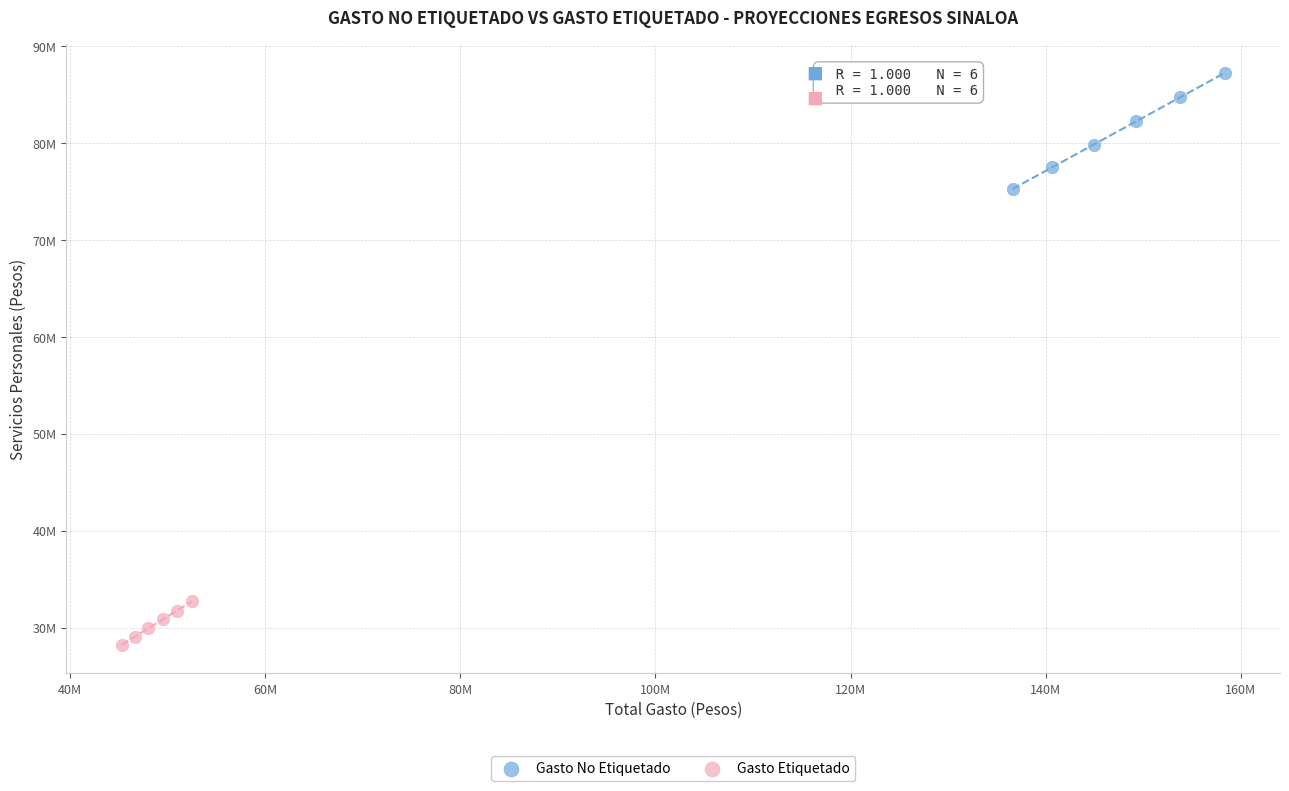

Which series contains the highest Y value?

Gasto No Etiquetado